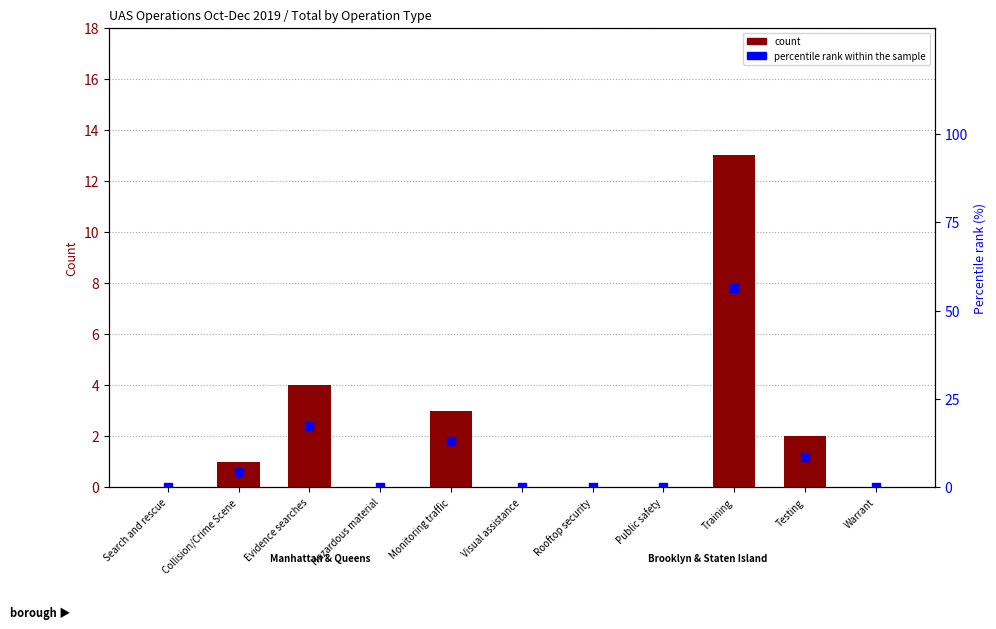

Which series has the largest total across all categories?

percentile rank within the sample